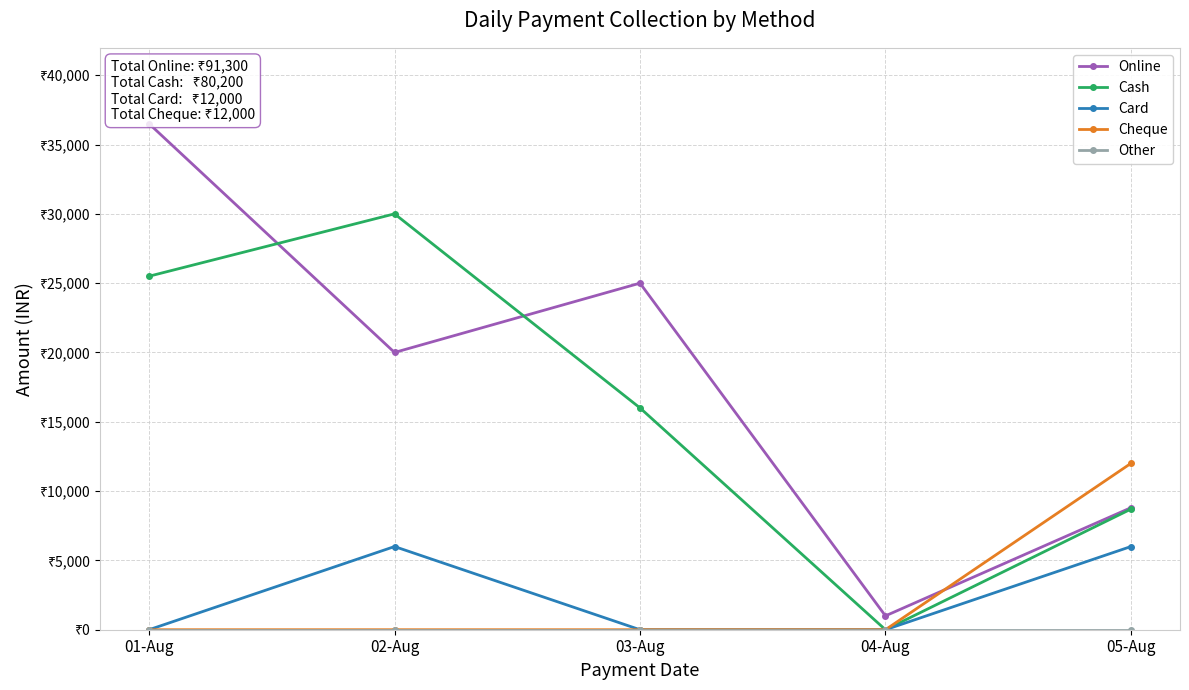

What value does the Online series have at 03-Aug, to the nearest 100?

25000